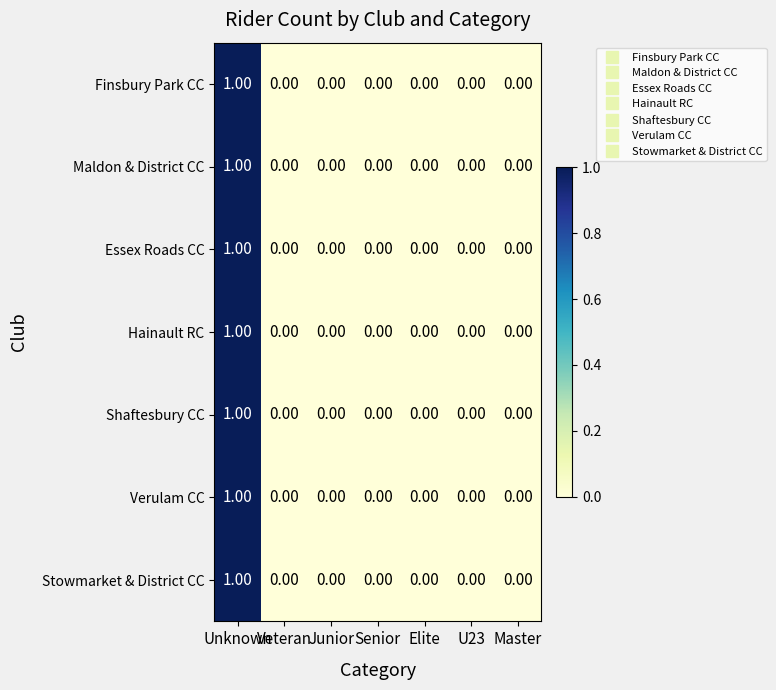

Is the value of Maldon & District CC at Elite greater than the value of Verulam CC at Unknown?

No